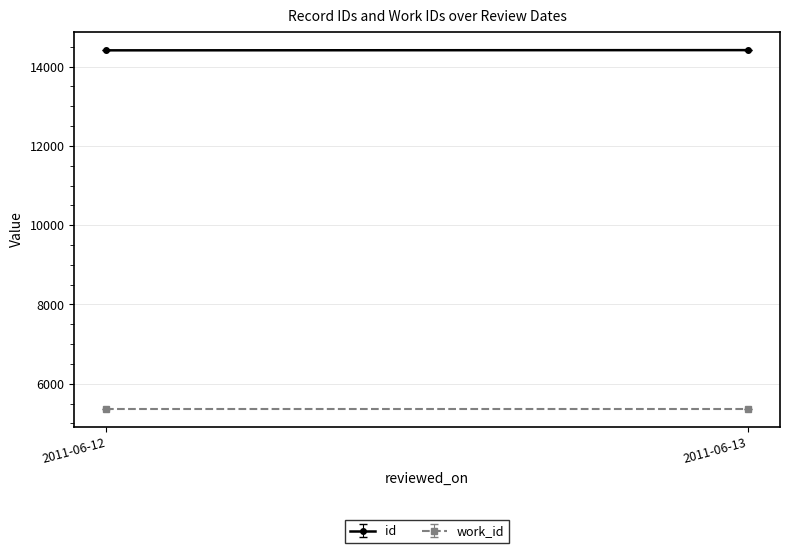

List the series in order of their peak value, highest first.

id, work_id